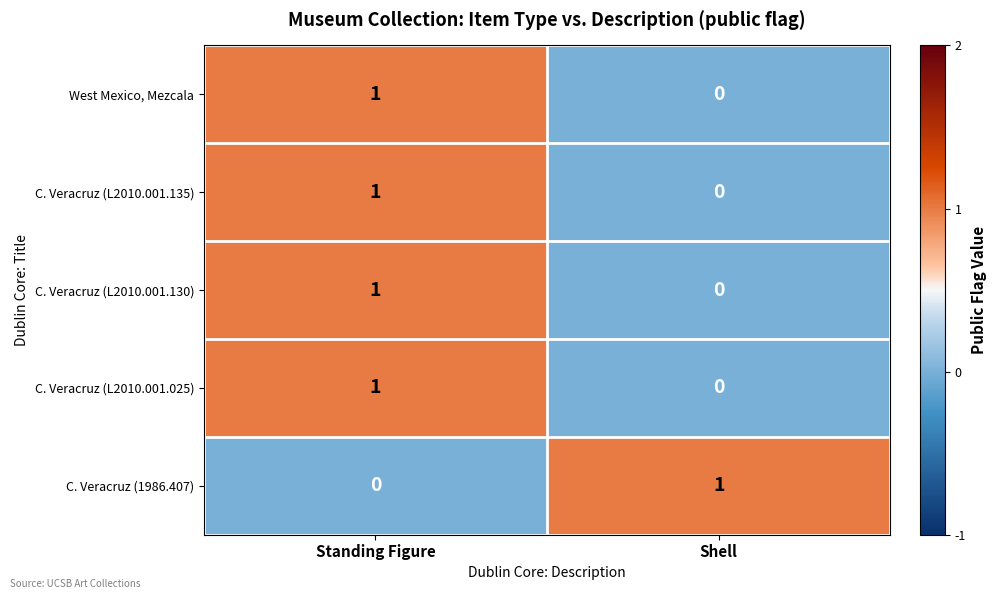

At which label does C. Veracruz (L2010.001.135) reach its minimum?

Shell